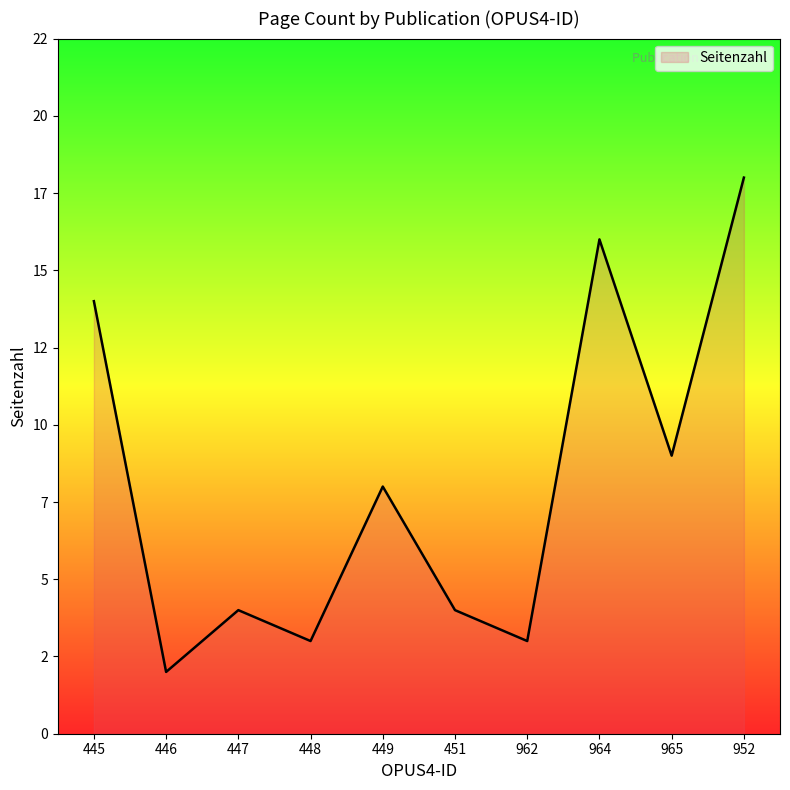

List the labels in order of value, largest first.

952, 964, 445, 965, 449, 447, 451, 448, 962, 446